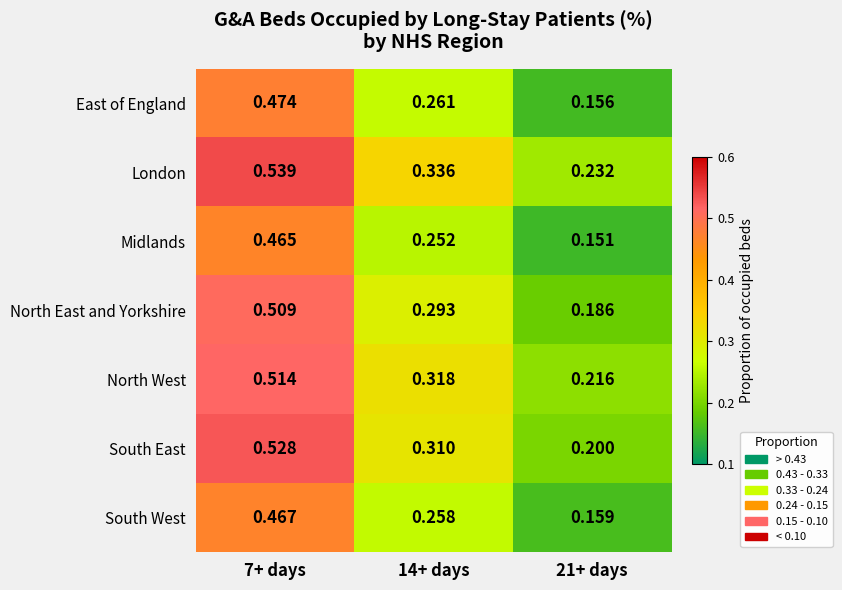

Which series has the widest spread of values?

South East